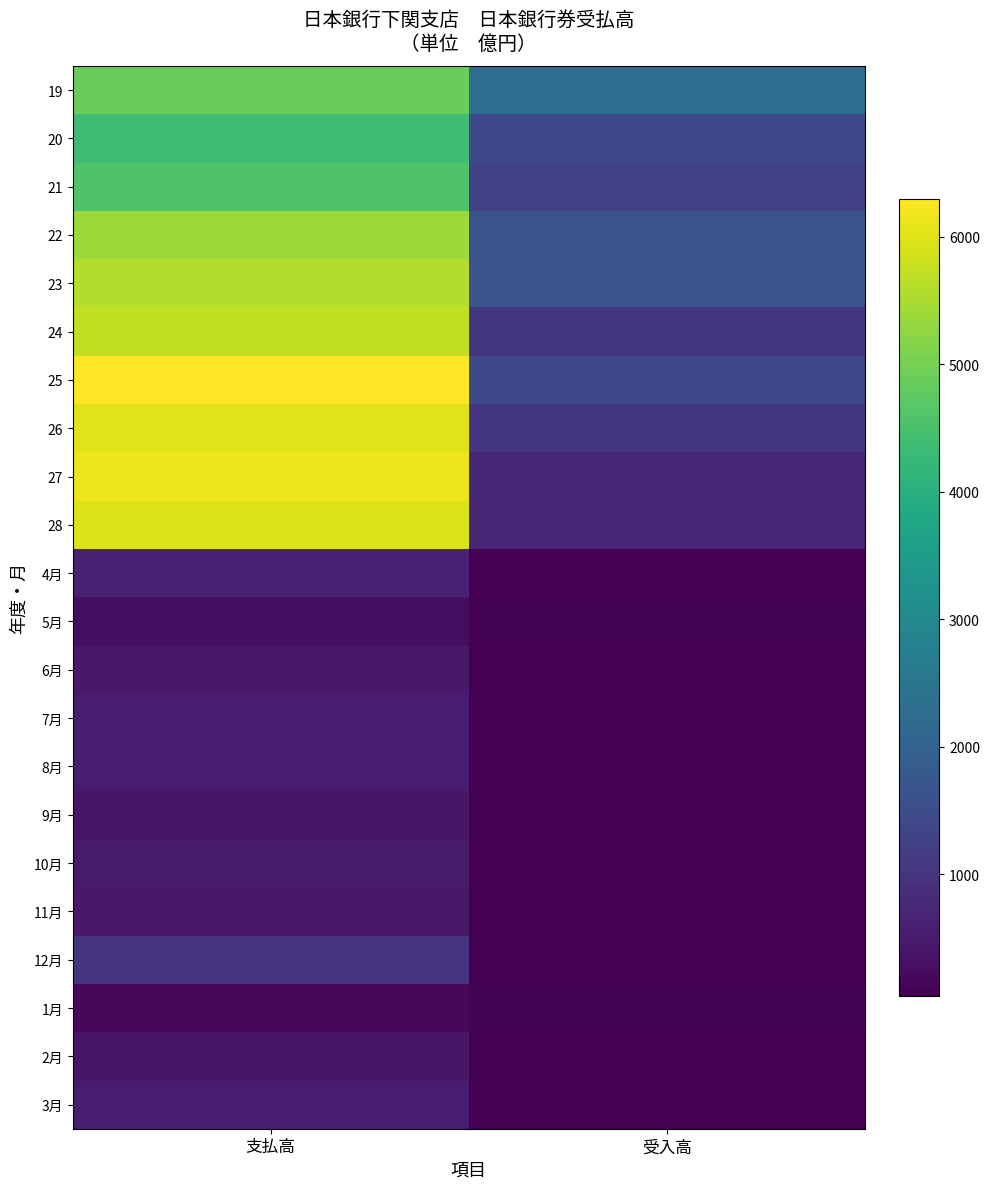

At how many categories does at least one series exceed 1957?

2